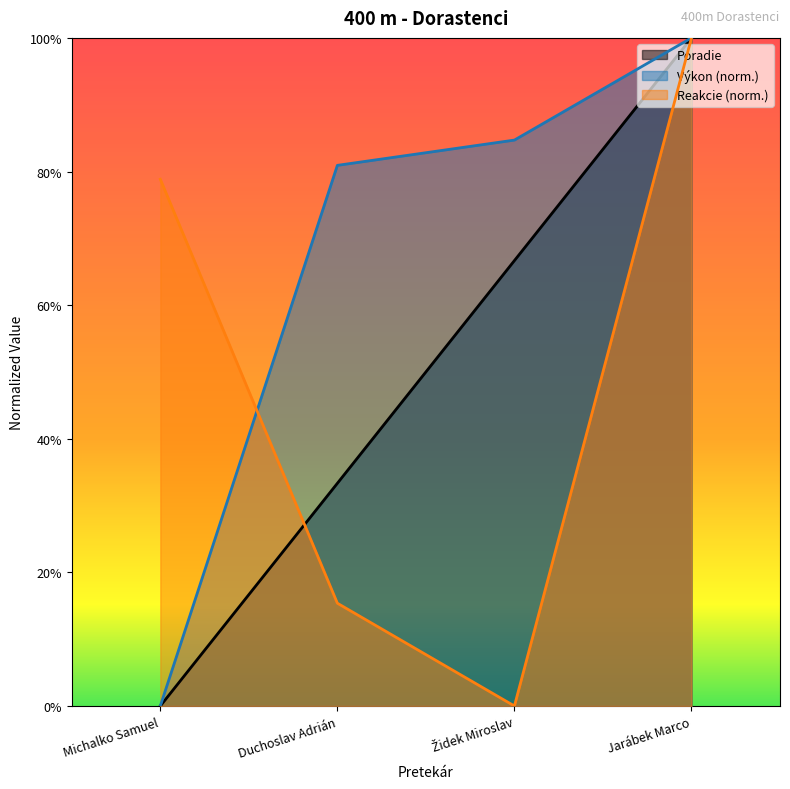

What is the difference between the Výkon values at Michalko Samuel and Židek Miroslav?

0.8